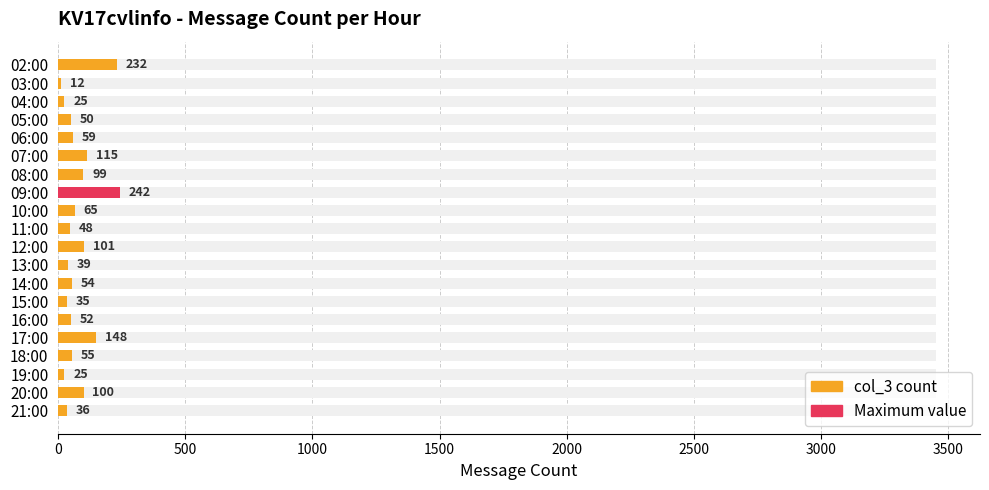

Reading left to right, extract all data points from this chart.

232	12	25	50	59	115	99	242	65	48	101	39	54	35	52	148	55	25	100	36